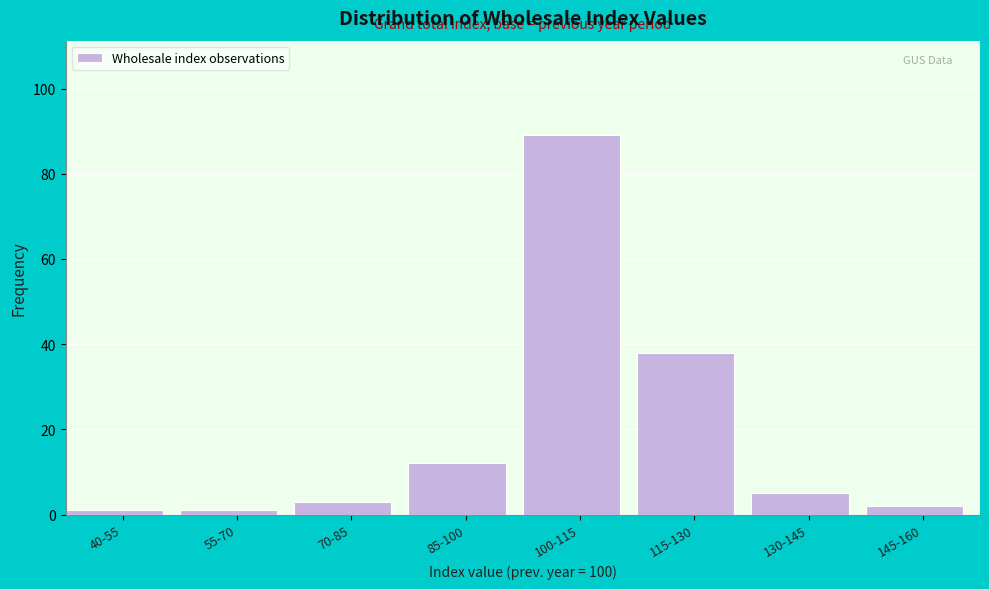

Reading left to right, list all the values displayed in this chart.

40-55=1	55-70=1	70-85=3	85-100=12	100-115=89	115-130=38	130-145=5	145-160=2